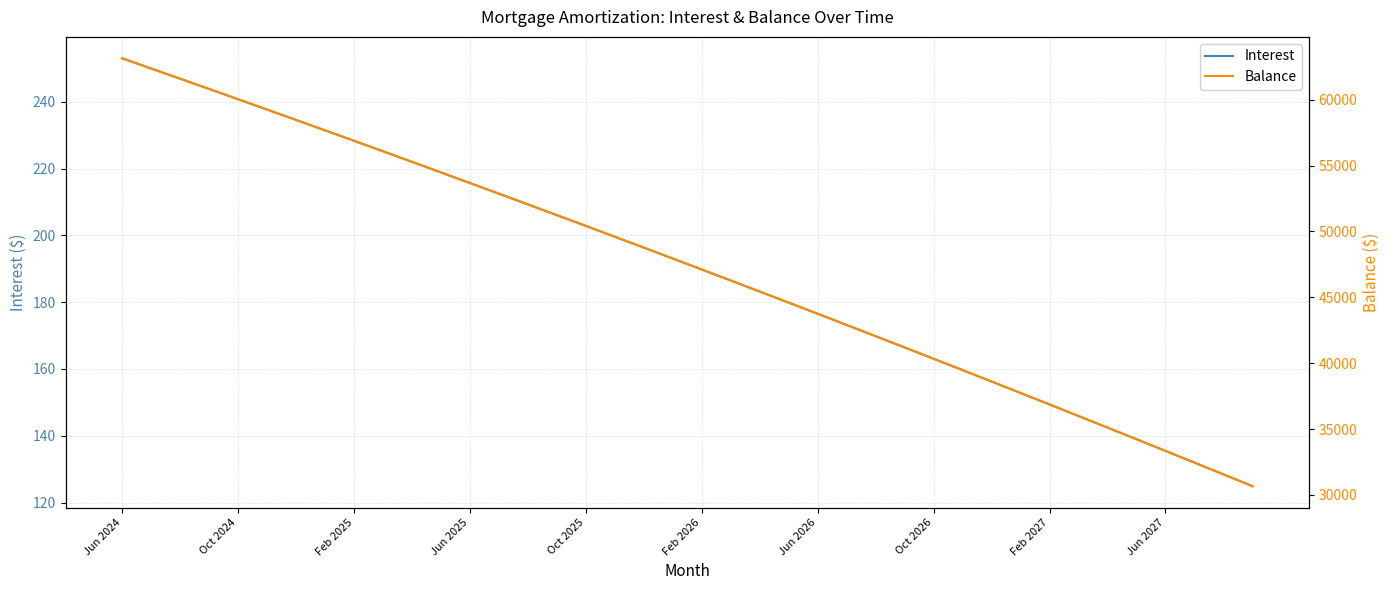

Is it true that Balance equals 48773.0 at 18?

True